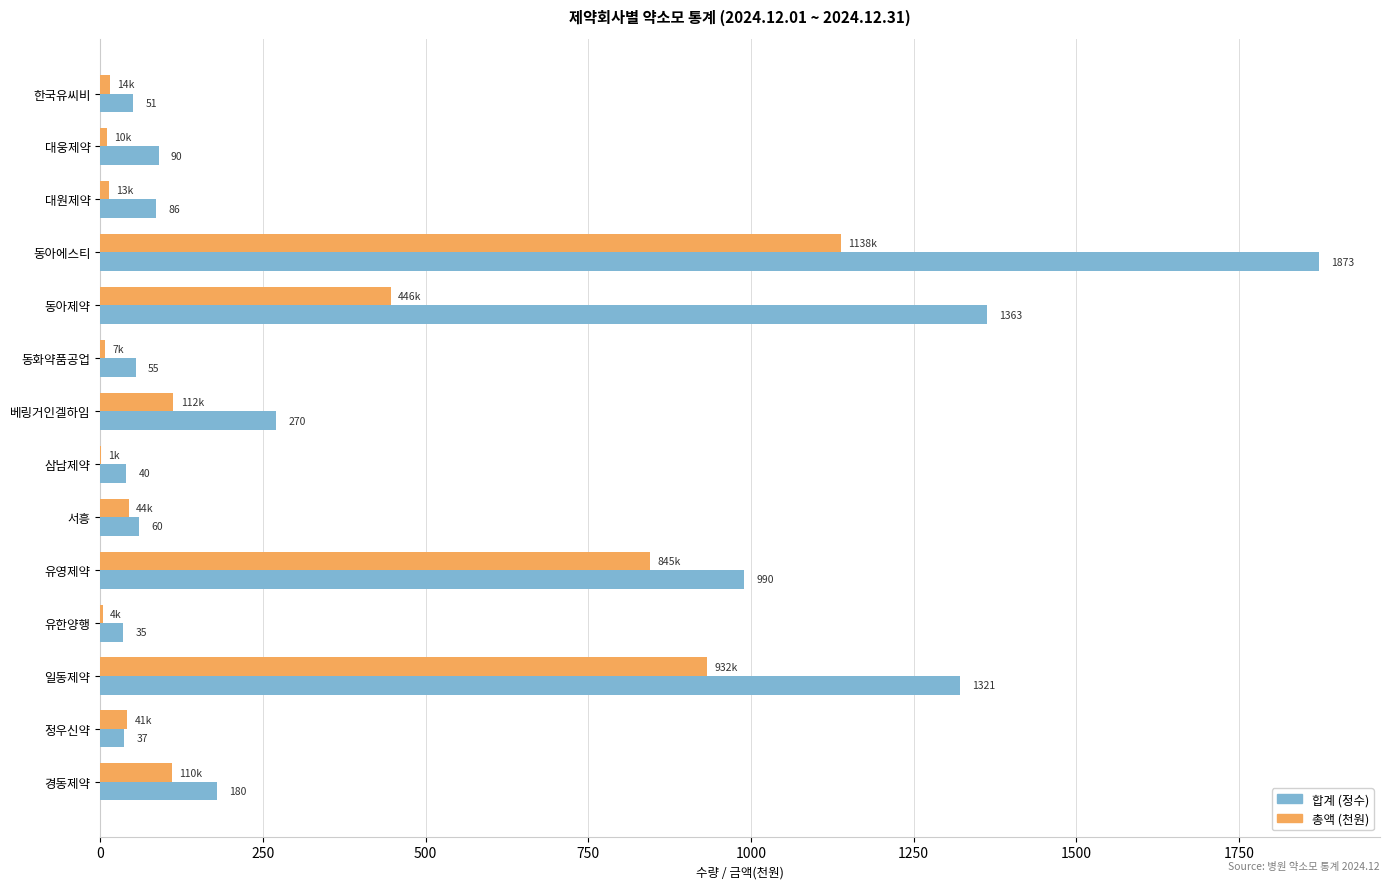

What is the sum of the 합계 (정수) values at 유한양행 and 정우신약?

72.0